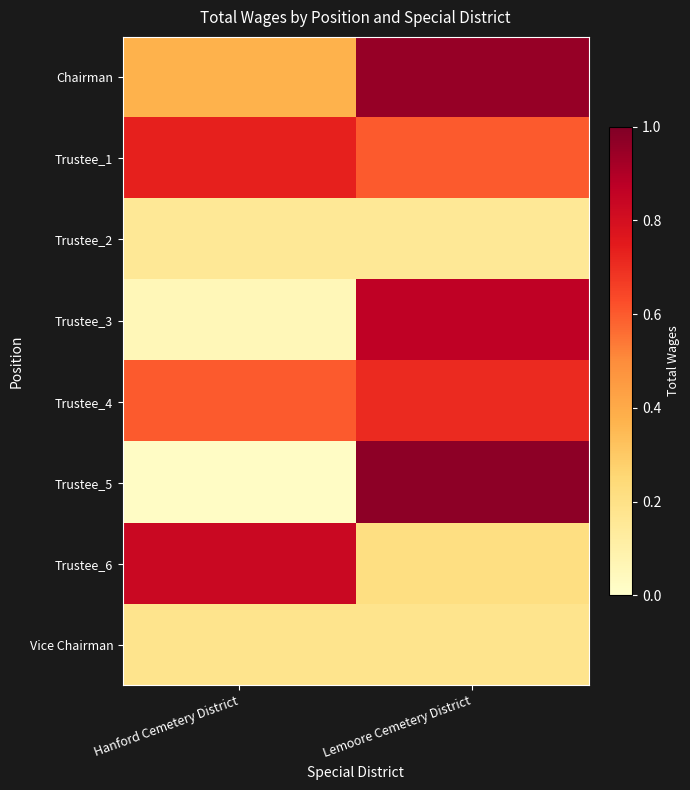

At which category does the chart reach its peak across all series?

Lemoore Cemetery District